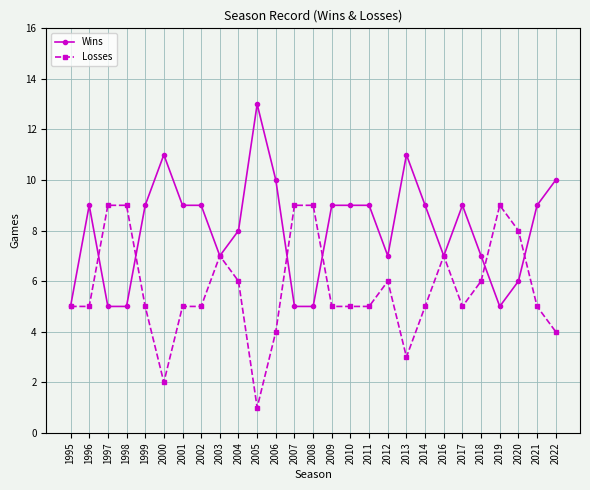

Is this an area chart (filled region under the line)?

No